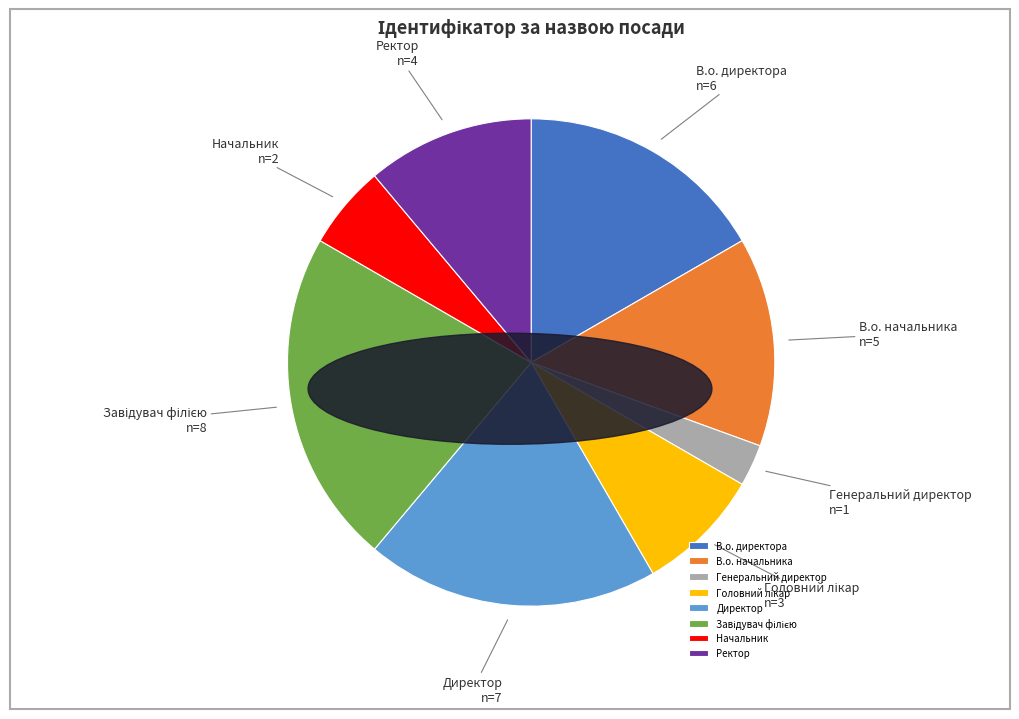

Does any single category account for the majority?

No